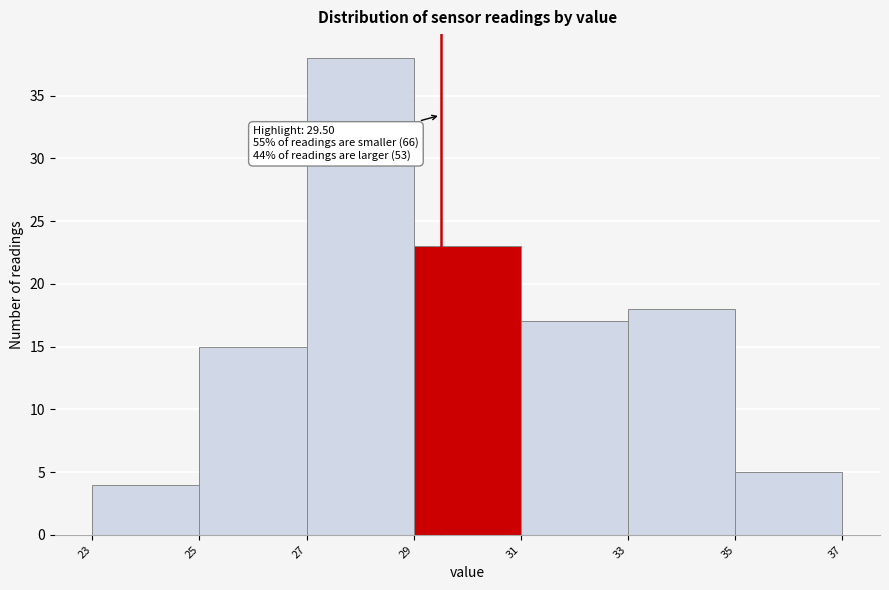

Which range on the x-axis has the tallest bar?

27 to 29